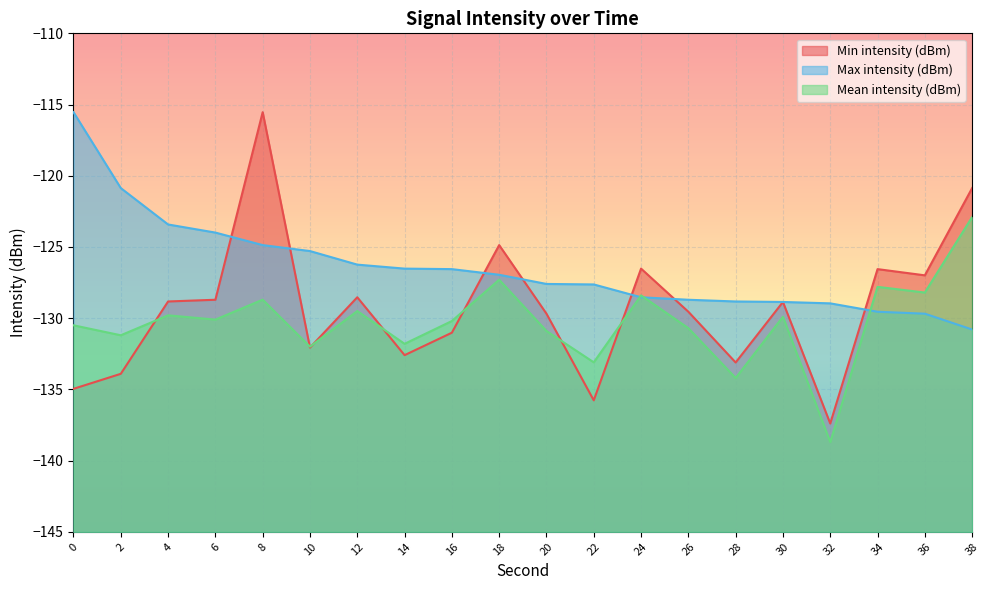

What is the value of the Min intensity (dBm) point at the 11th from the left?

-129.7